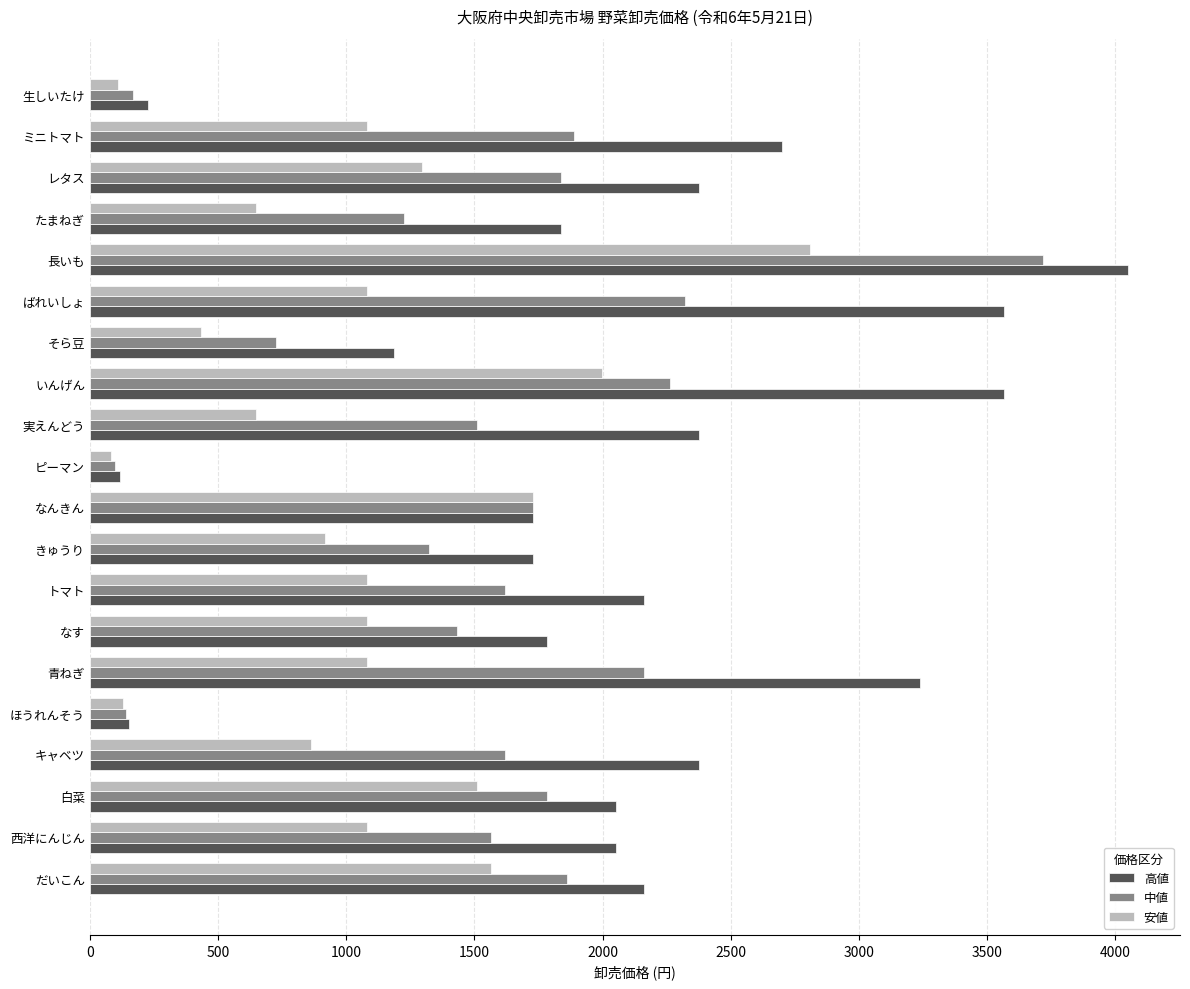

At いんげん, list the series in order from smallest to largest.

安値, 中値, 高値